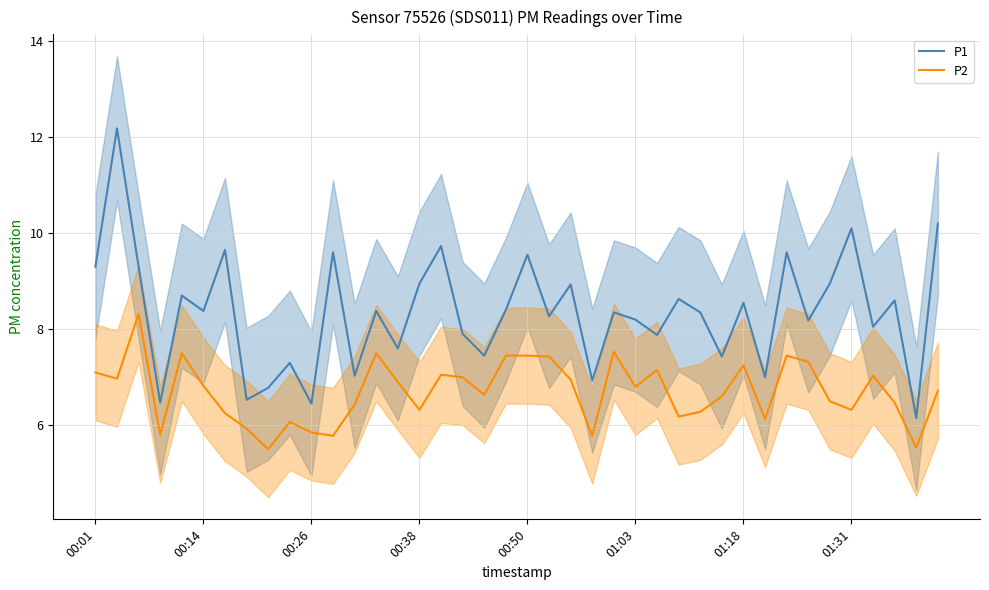

Where is P1 nearest to the value 9?

00:38